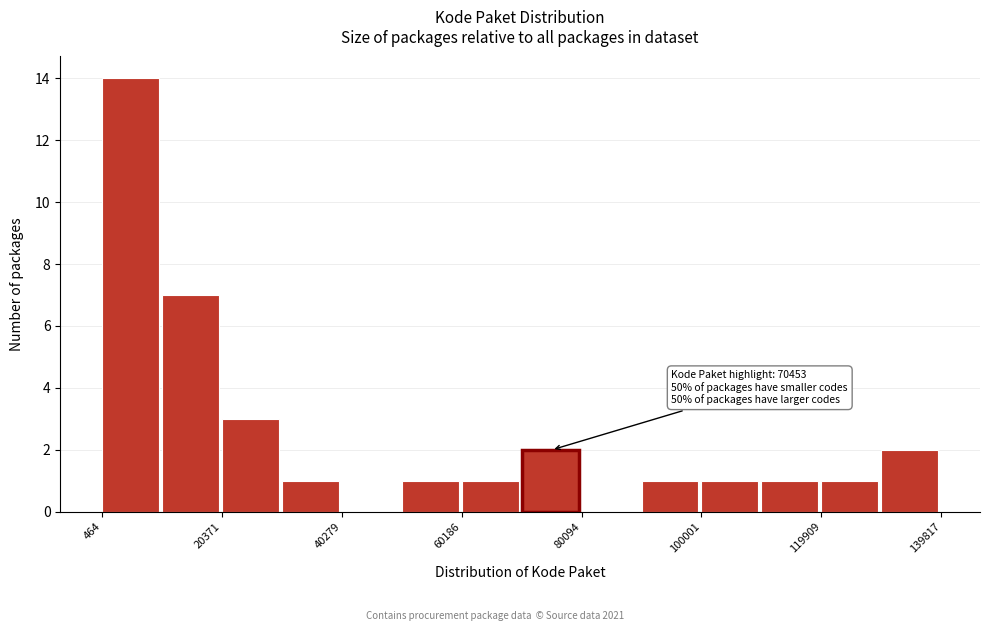

Over which range of the x-axis is the bar tallest?

0 to 10000